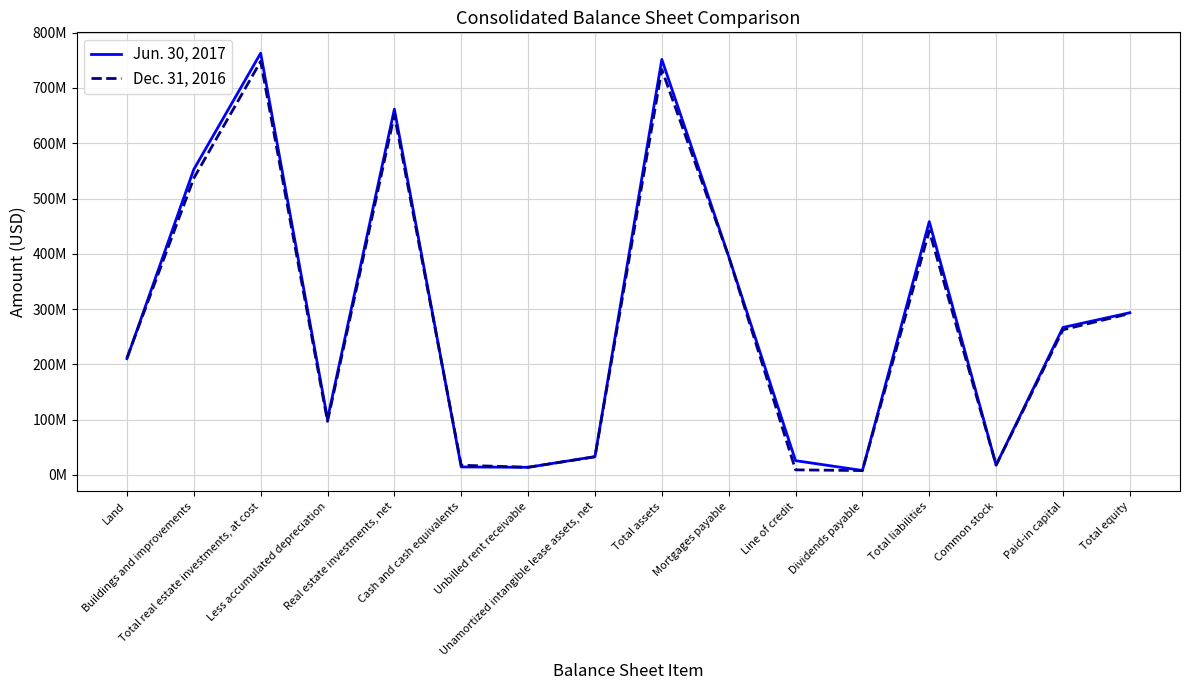

What are all the series names shown in the legend?

Jun. 30, 2017, Dec. 31, 2016